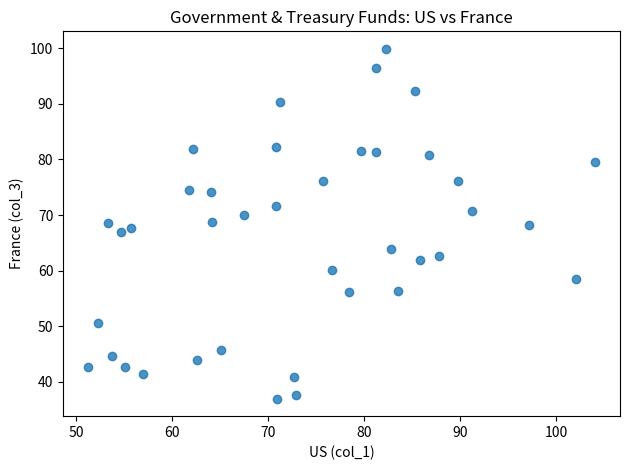

What is the range of X values (max minus min)?

52.7